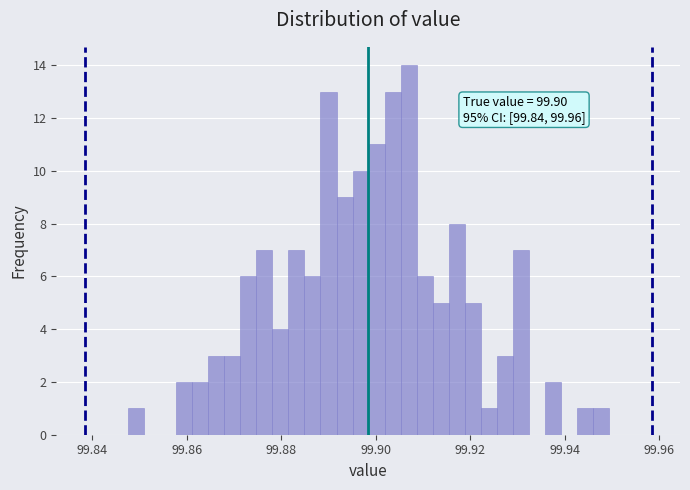

Read against the x-axis, roughly where is the centre of the tallest bar?

99.906